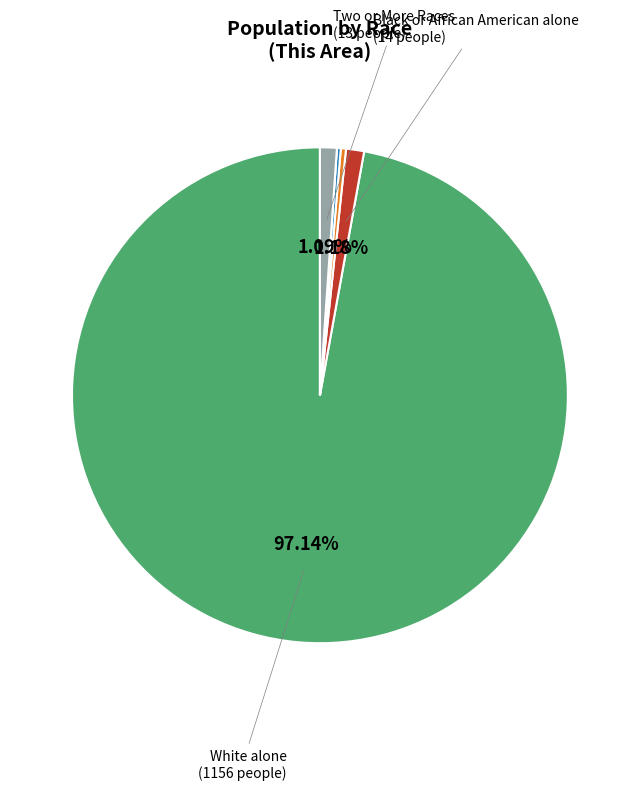

Does any single category account for the majority?

Yes